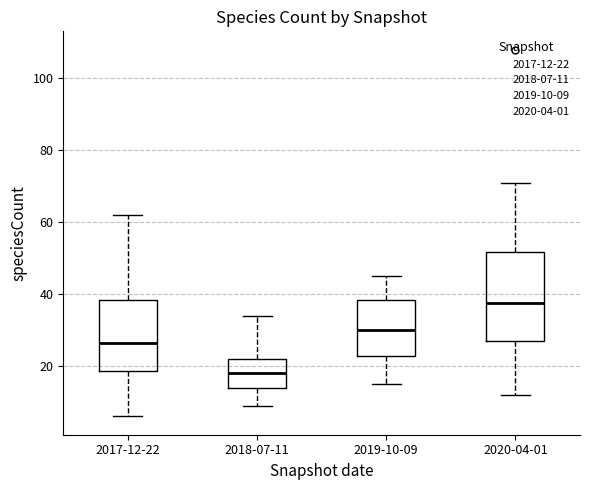

Comparing the boxes themselves (not the whiskers), which one is the tallest?

2020-04-01